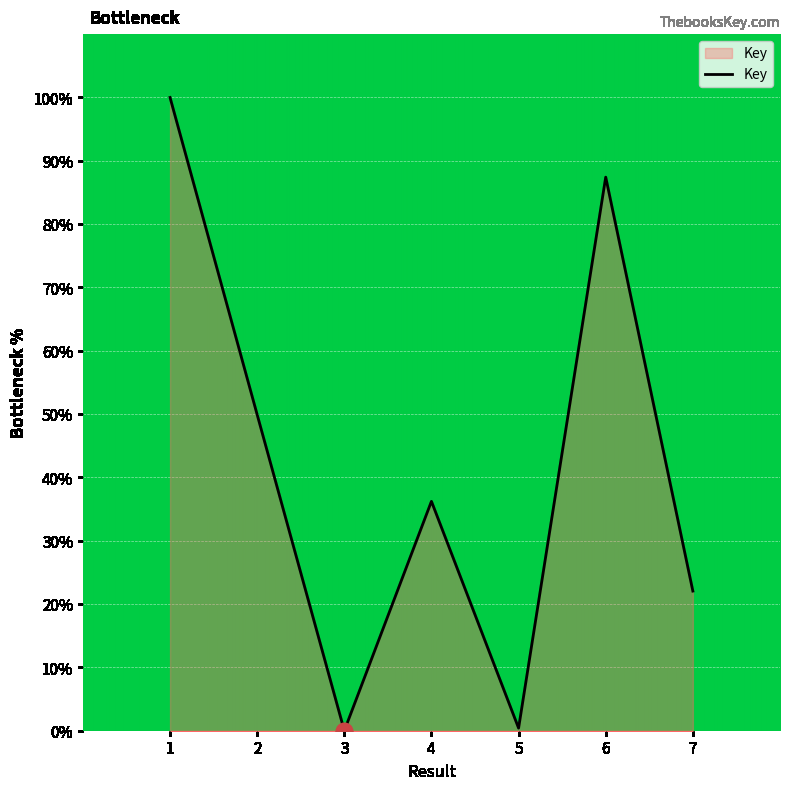

How many lines are shown in the chart?

1